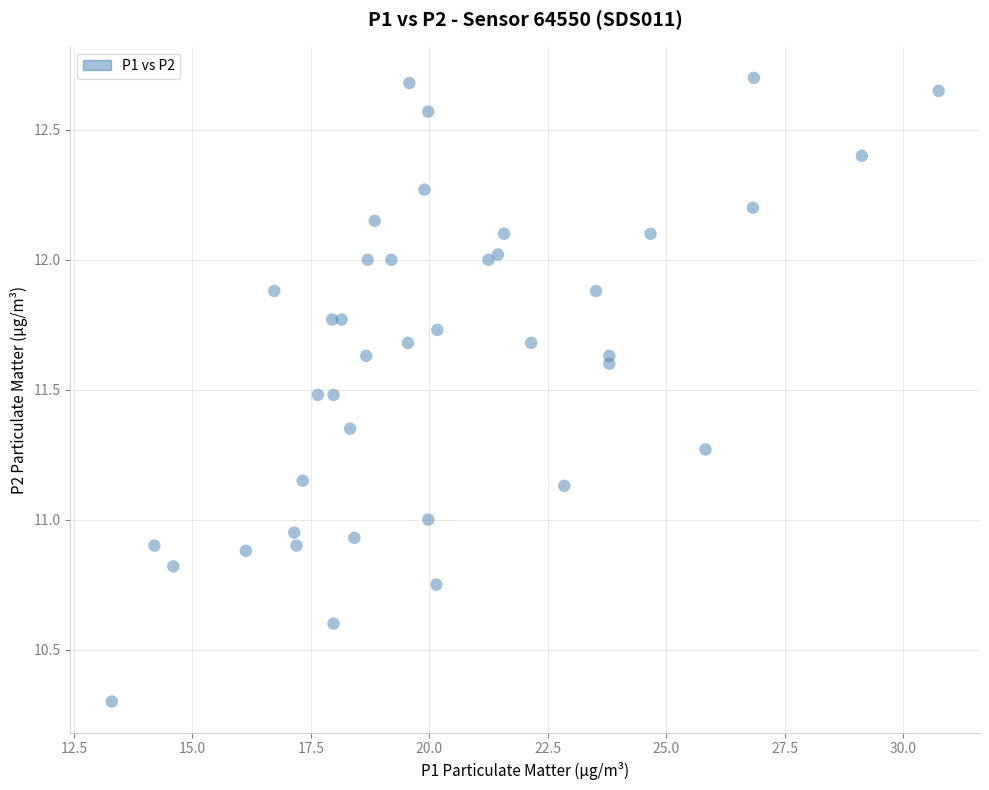

What is the range of Y values (max minus min)?

2.4